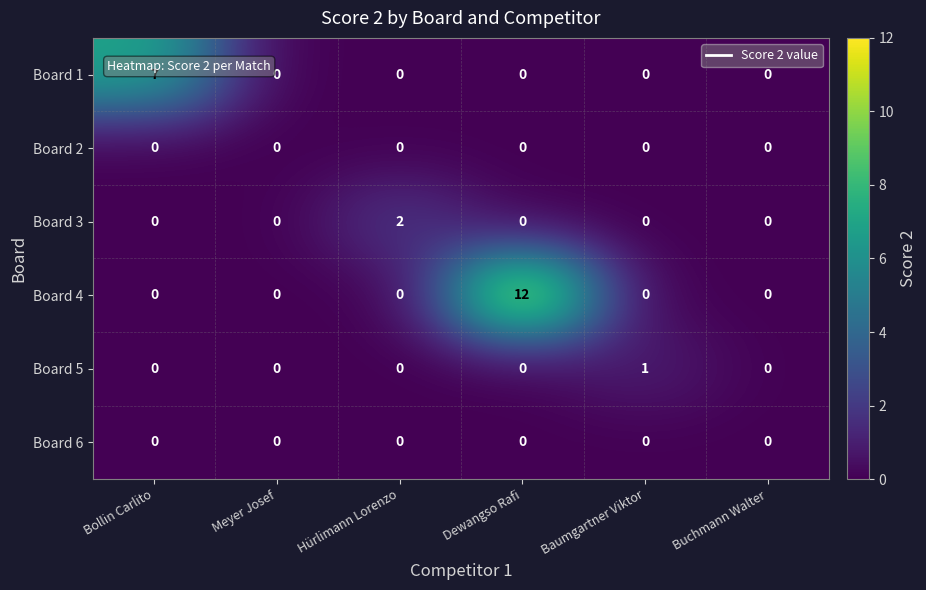

Count the number of data series in this chart.

6